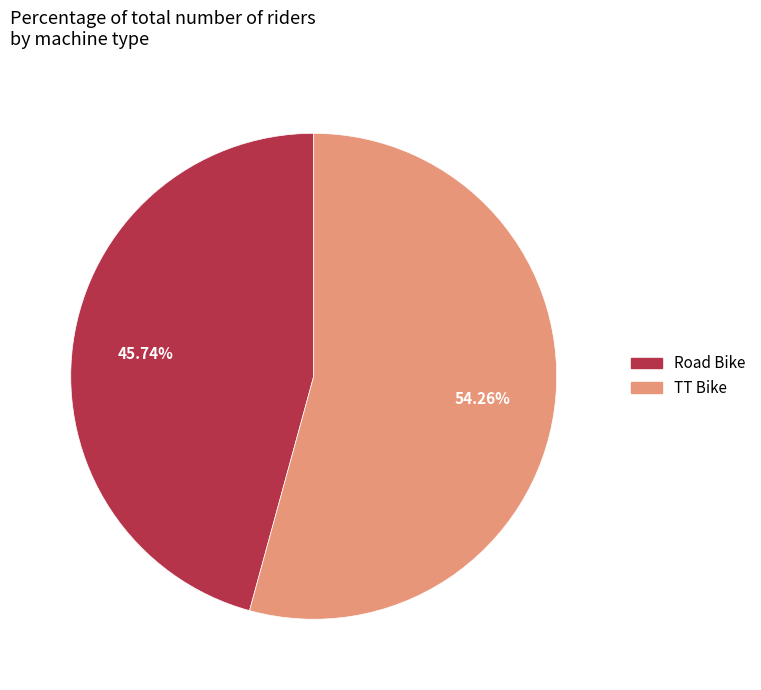

Does TT Bike represent more than half of the total?

Yes